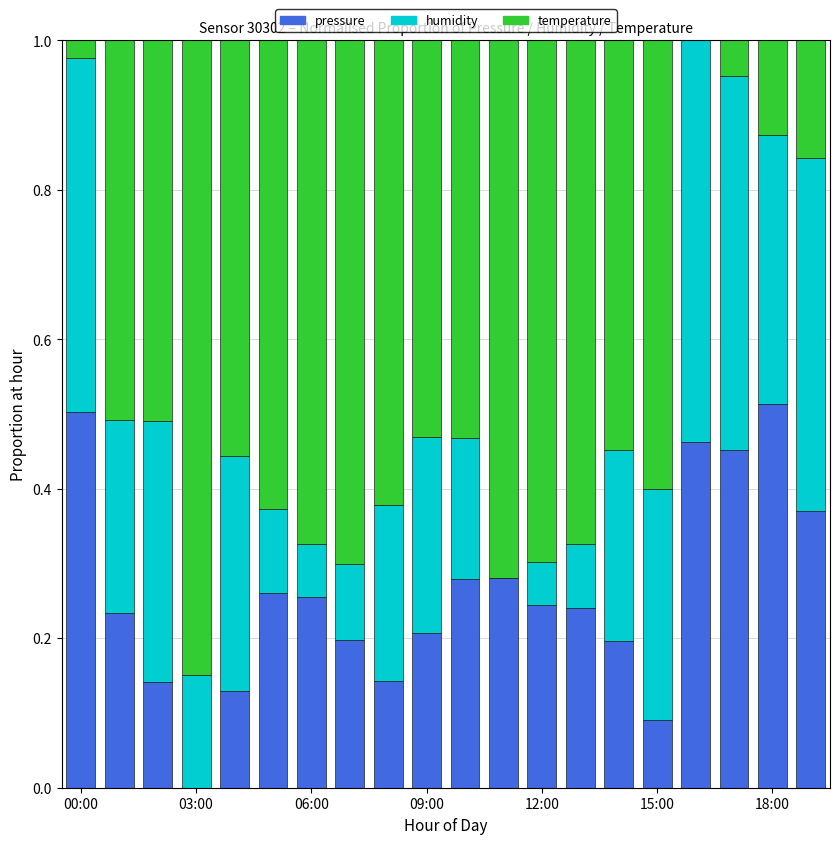

Count the pressure values in the range 0 to 1.

20